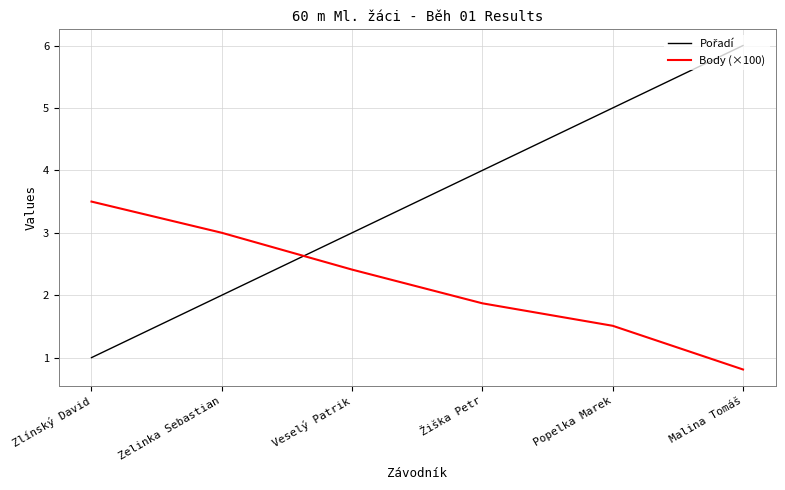

What is the approximate value of Body (×100) at Popelka Marek?

1.5